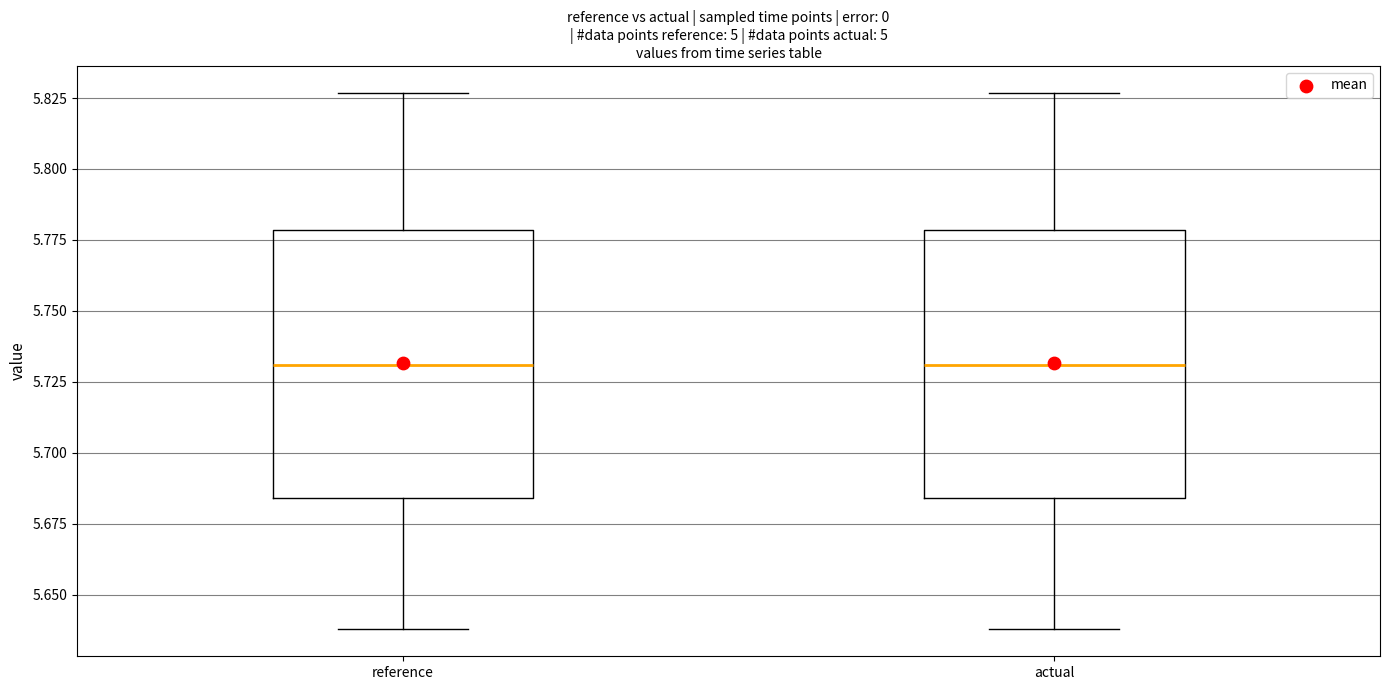

Where does the lower whisker of the box for actual end on the y-axis? The values are not printed on the chart, so give them approximately, as read against the axis.

5.640